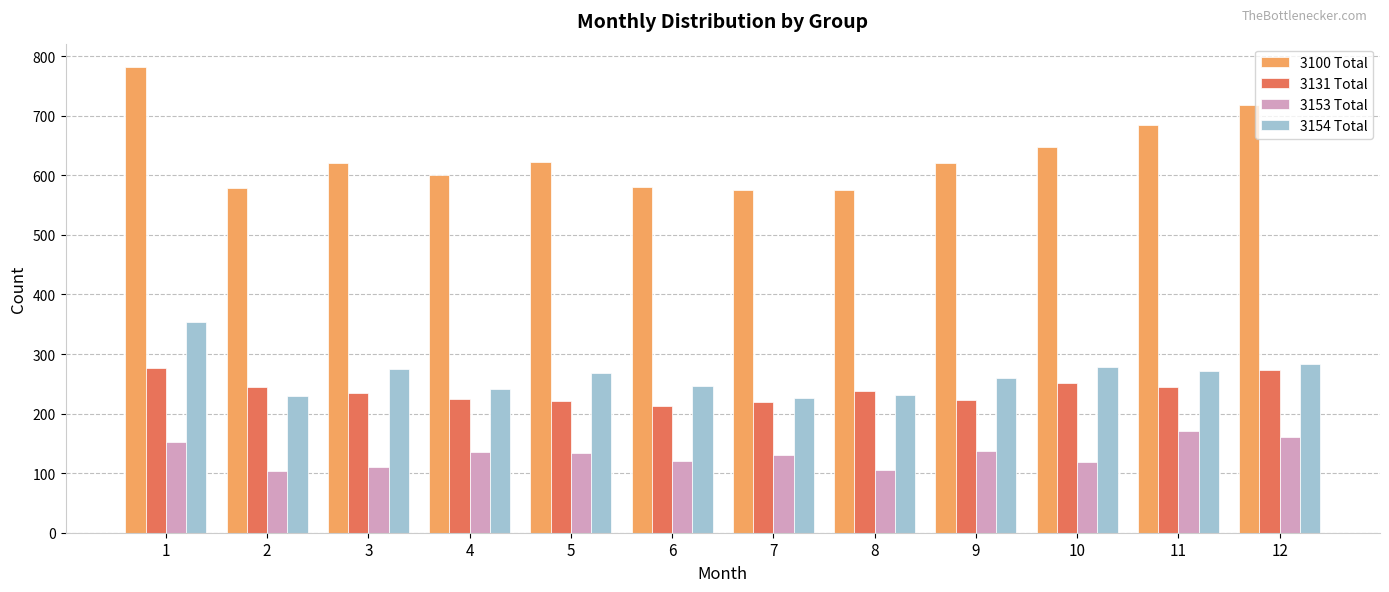

Rank the series by their maximum value, from highest to lowest.

3100 Total, 3154 Total, 3131 Total, 3153 Total